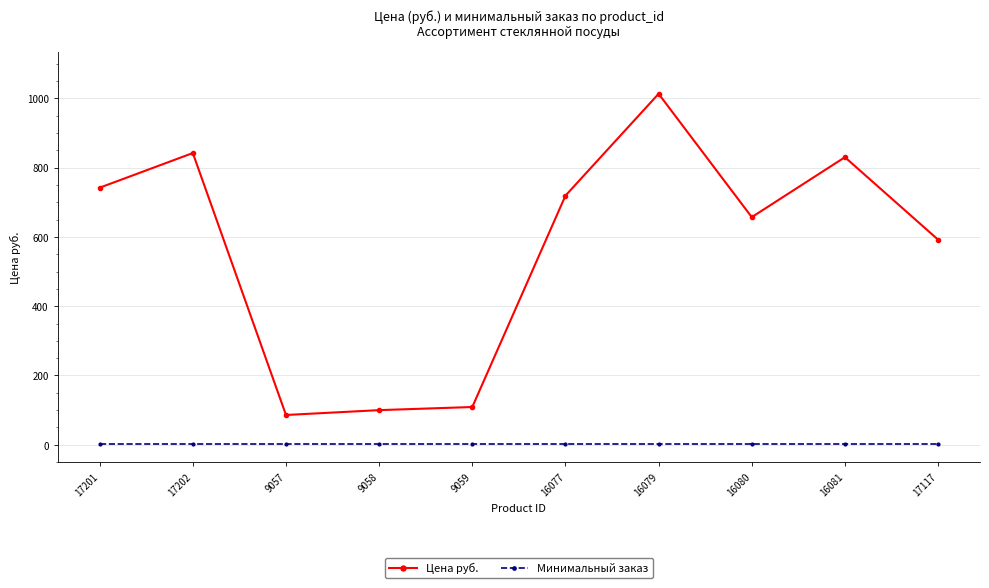

Reading left to right, extract all data points from this chart.

Цена руб.: 742	842	86	100	109	719	1013	657	830	592
Минимальный заказ: 1	1	1	1	1	1	1	1	1	1